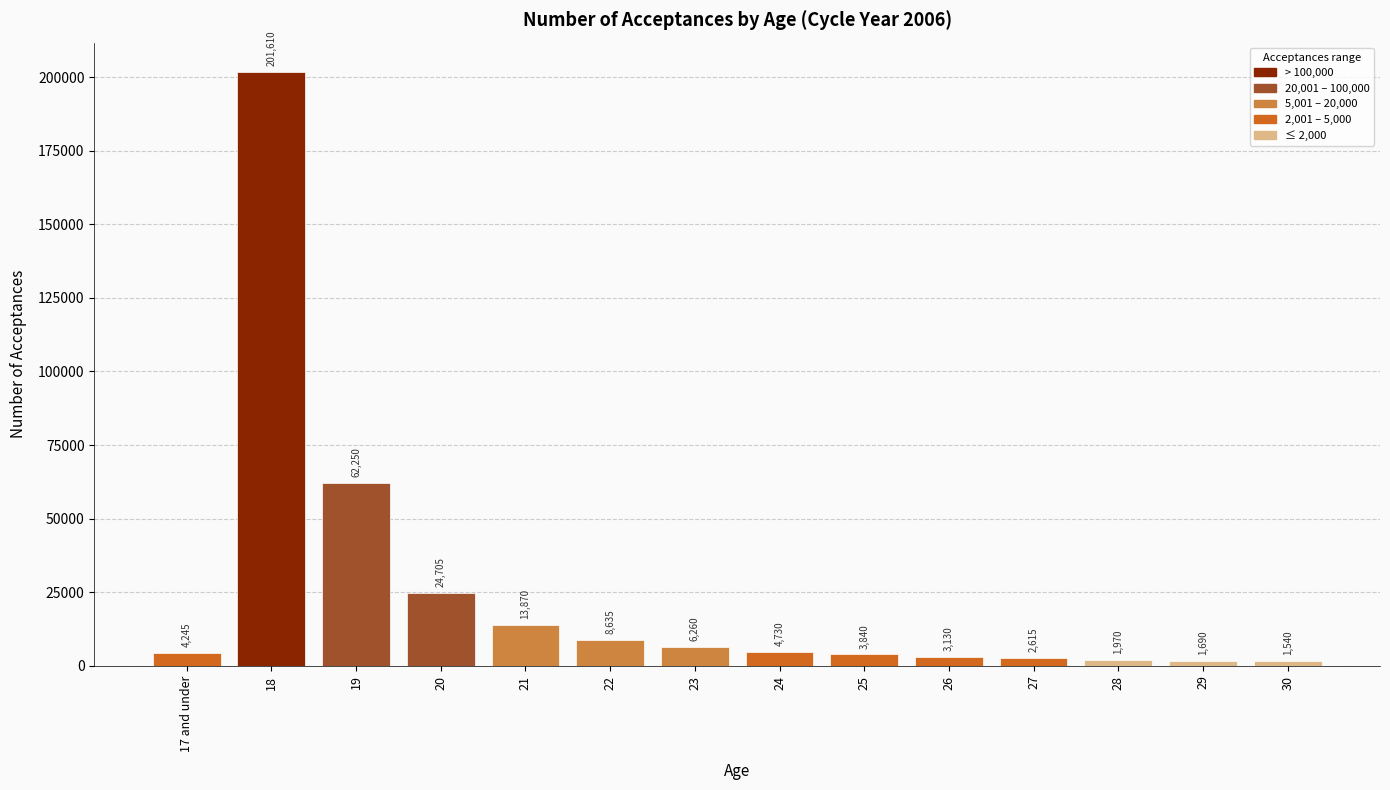

Where does the data first go above 4730?

18